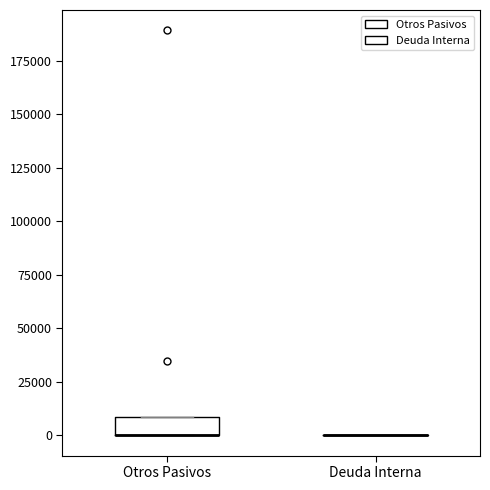

Reading left to right, read every box against the y-axis: the position of its median line, the range the box covers, and the ends of its whiskers. The values are not printed on the chart, so give them approximately, as read against the axis.

Otros Pasivos: median 0 (drawn on the box's lower edge), box 0 to 10000, whiskers 0 to 10000
Deuda Interna: box collapsed to a line at 0, whiskers 0 to 0